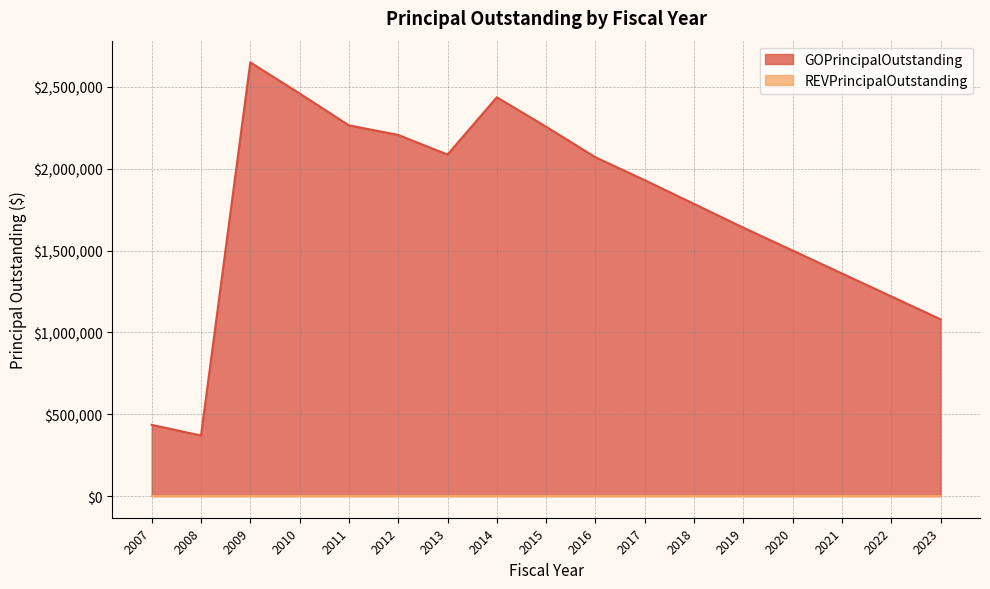

List the labels in order of value, largest first.

2009, 2010, 2014, 2011, 2015, 2012, 2013, 2016, 2017, 2018, 2019, 2020, 2021, 2022, 2023, 2007, 2008